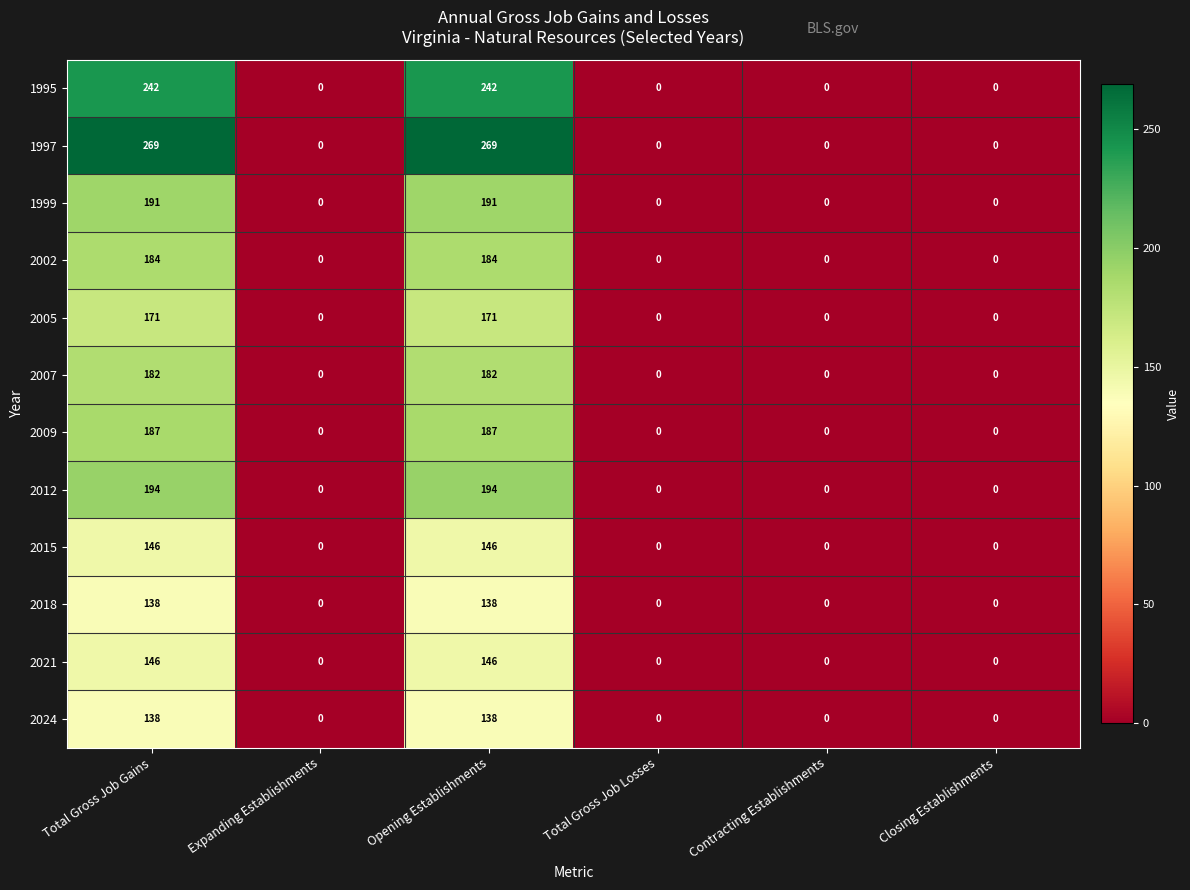

Which series changed the most between Total Gross Job Gains and Expanding Establishments?

1997